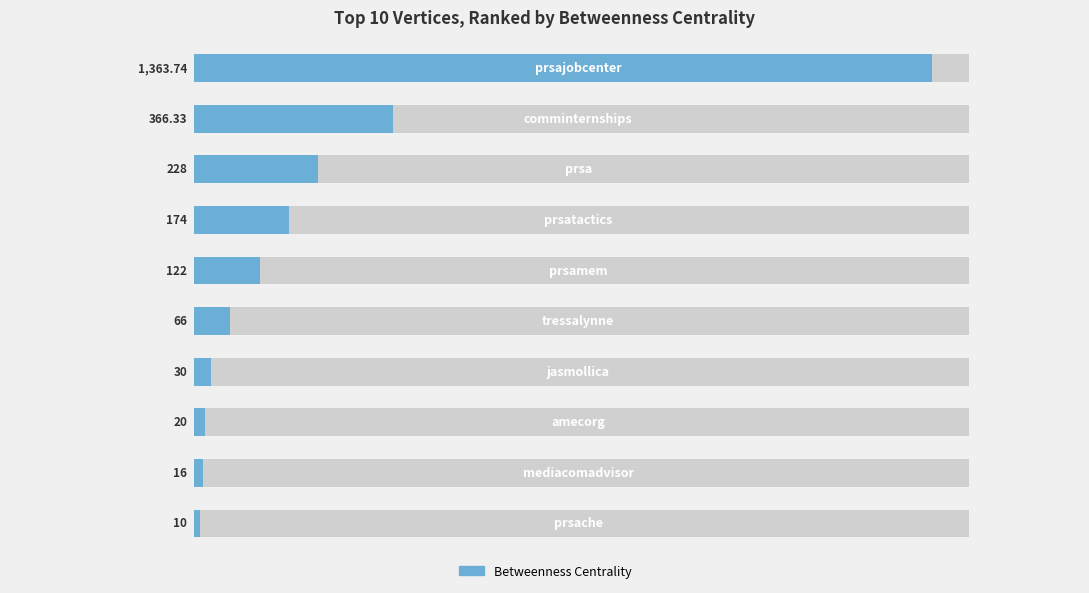

Reading right to left, extract all data points from this chart.

9=10.0	8=16.0	7=20.0	6=30.0	5=66.0	4=122.0	3=174.0	2=228.0	1=366.3	0=1363.7